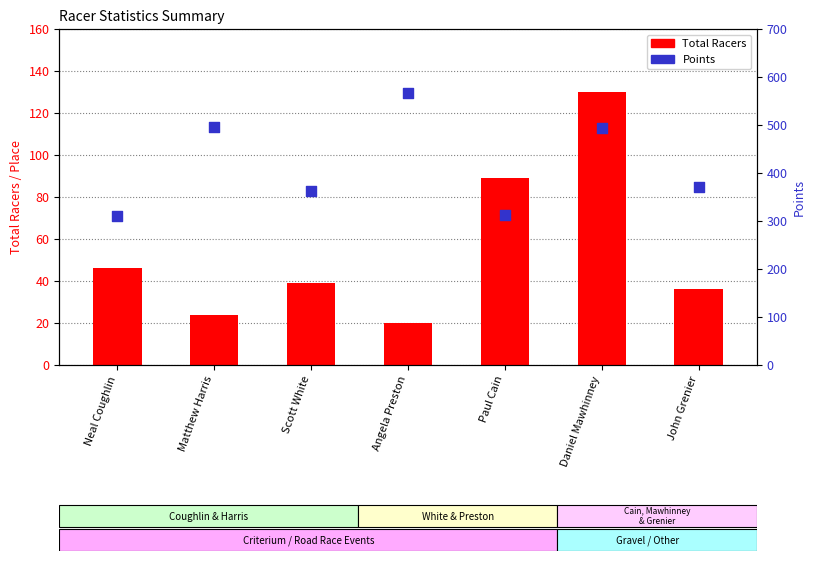

At which category is the sum across all series the highest?

Daniel Mawhinney